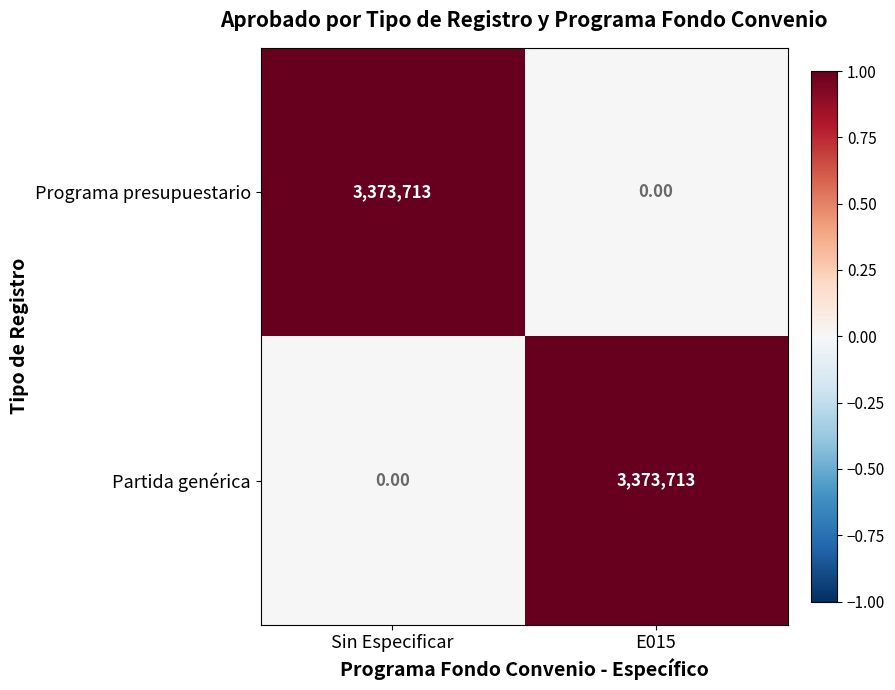

What is the difference between the highest and lowest values at E015?

3373713